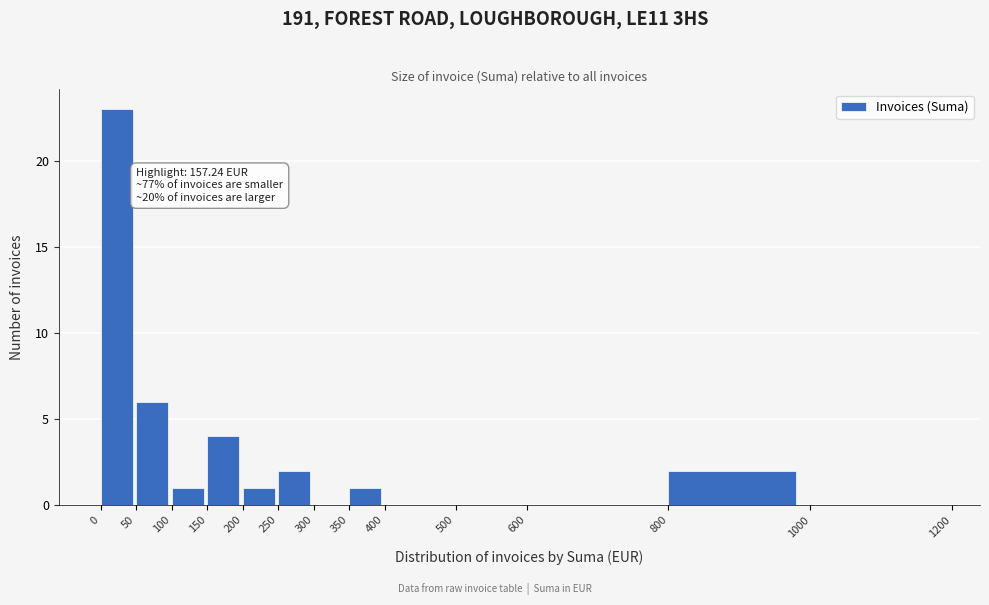

Over which range of the x-axis is the bar tallest?

0 to 50